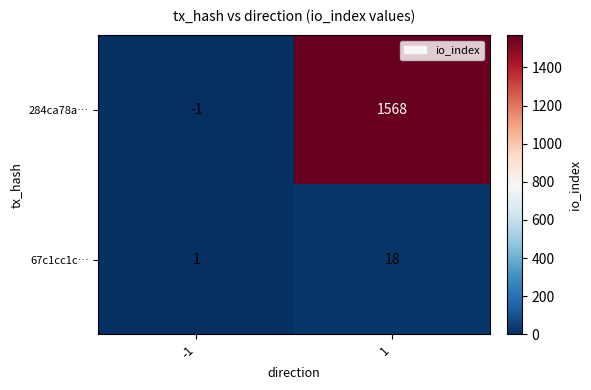

What is the sum of all 67c1cc1c… values?

19